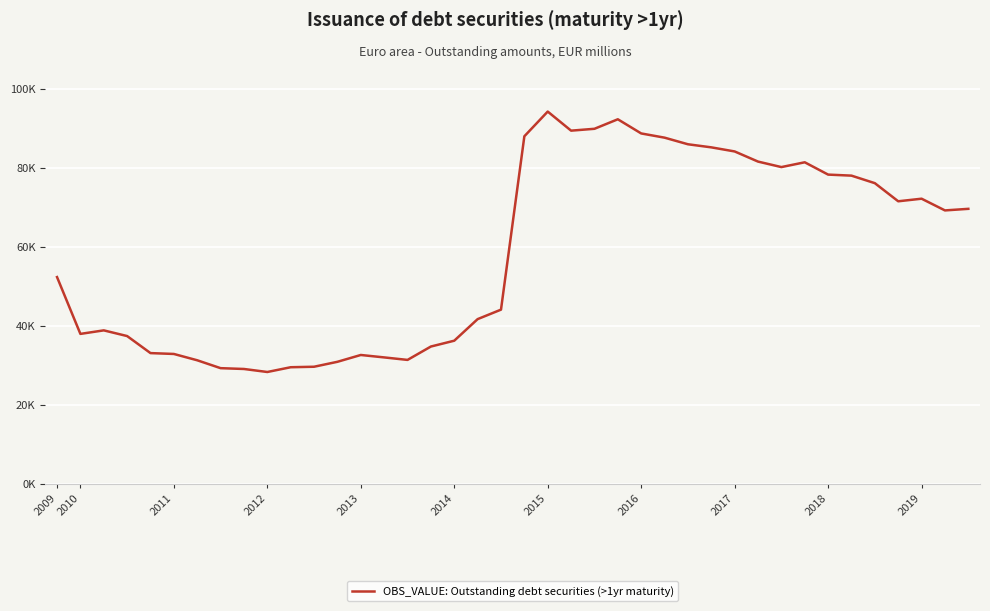

Reading left to right, transcribe all the data shown in this chart.

52404.0	38006.0	38900.0	37457.0	33141.0	32922.0	31321.0	29323.0	29116.0	28352.0	29559.0	29684.0	30936.4	32663.4	32048.3	31414.7	34804.2	36282.4	41749.3	44151.0	88077.4	94337.9	89502.6	89974.1	92386.3	88797.0	87728.4	86054.8	85272.3	84234.7	81666.4	80273.0	81487.7	78367.9	78104.4	76196.9	71606.9	72261.0	69292.6	69693.9